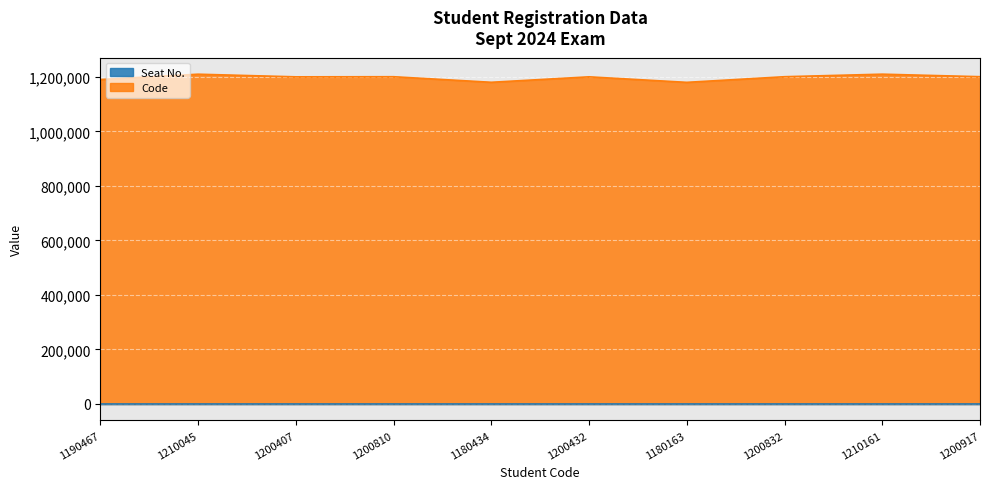

Where is the first local maximum?

1210045